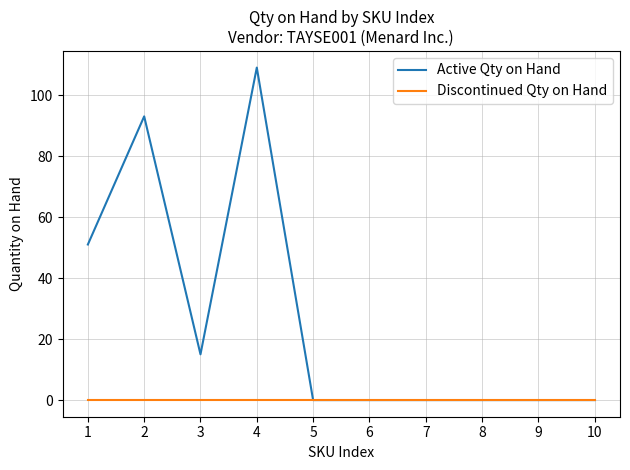

The value of Active Qty on Hand at 2 is 45. True or false?

False